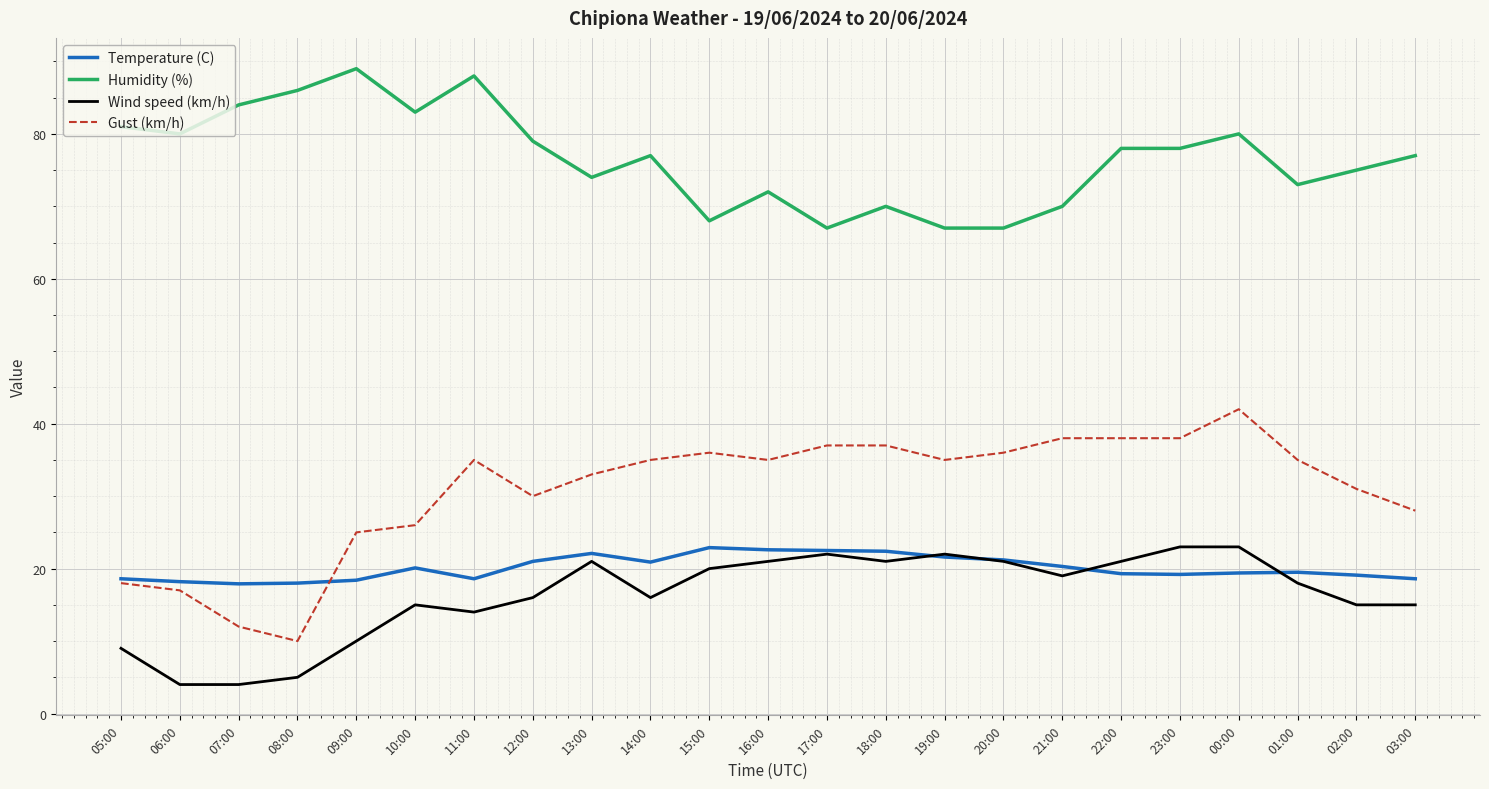

Is the value of Humidity (%) at 15:00 greater than the value of Gust (km/h) at 10:00?

Yes